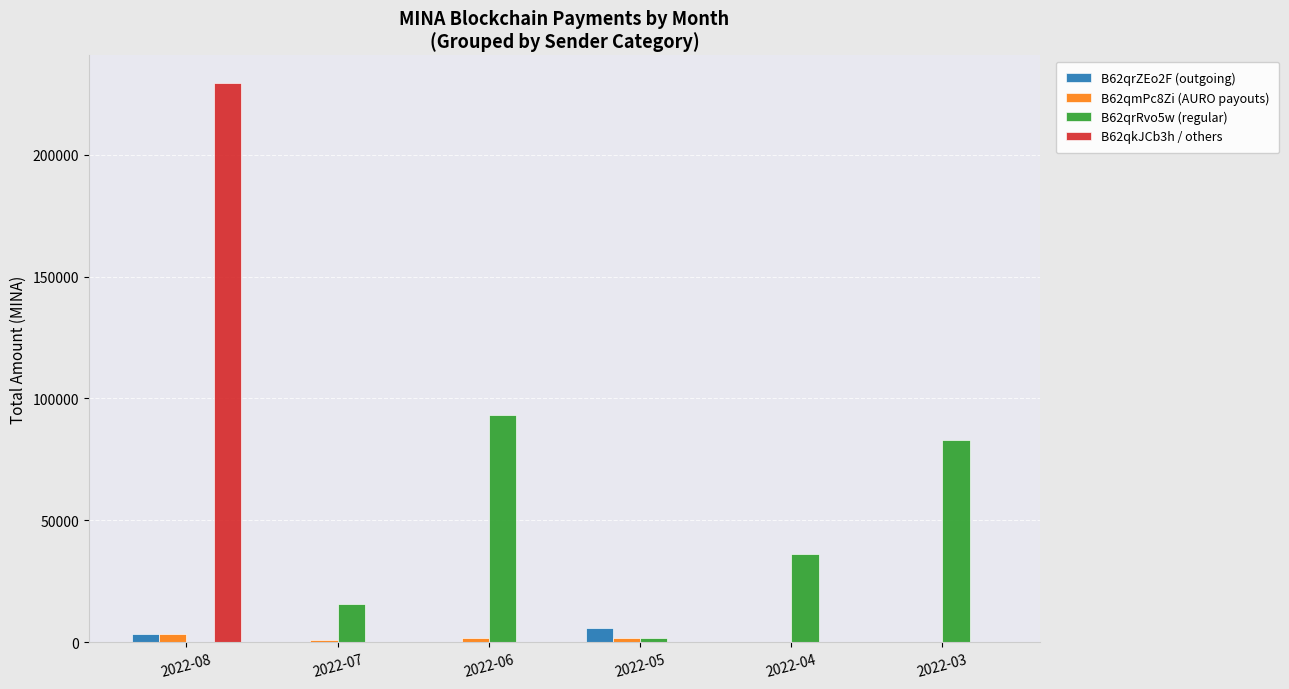

The value of B62qkJCb3h / others at 2022-05 is 0.0. True or false?

True